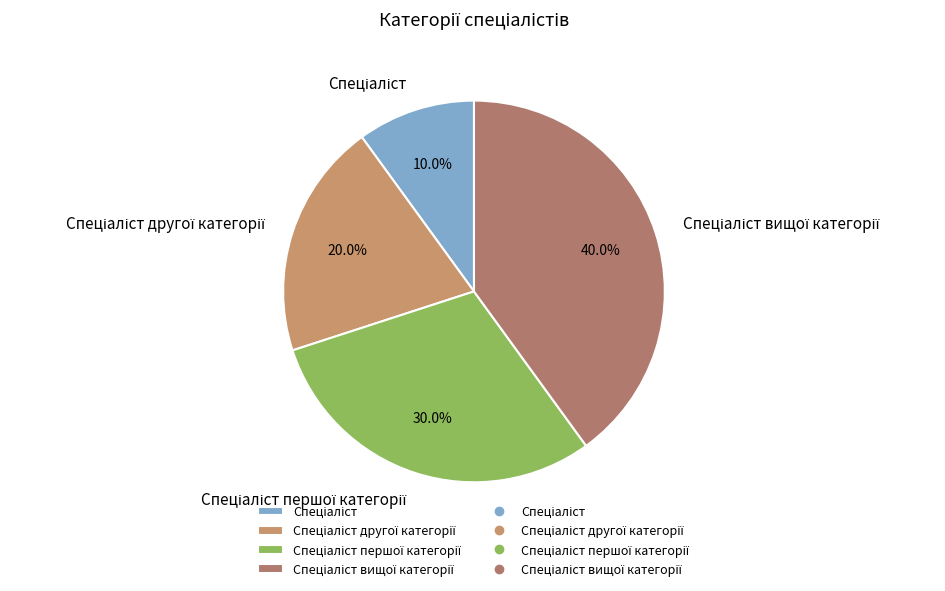

Does any single category account for the majority?

No